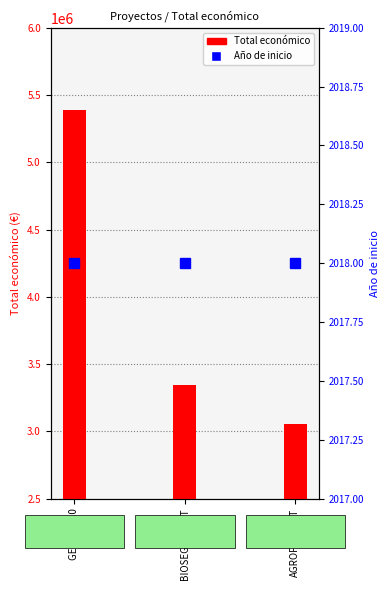

Which series has the widest spread of values?

Total económico